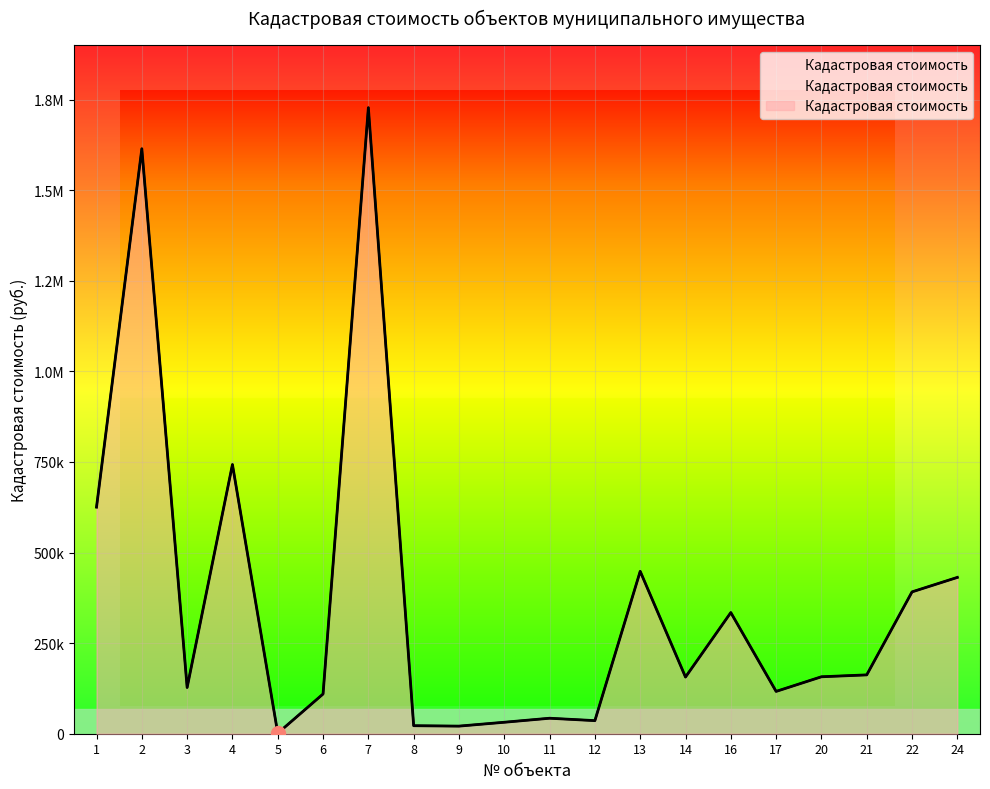

Reading right to left, extract all data points from this chart.

24=431340.0	22=391399.5	21=162350.1	20=157140.0	17=116767.2	16=334314.0	14=156359.7	13=448150.5	12=36124.8	11=42737.3	10=31633.2	9=20974.8	8=22135.1	7=1727503.8	6=109602.1	5=1344.5	4=742815.3	3=127555.0	2=1614220.0	1=625281.4